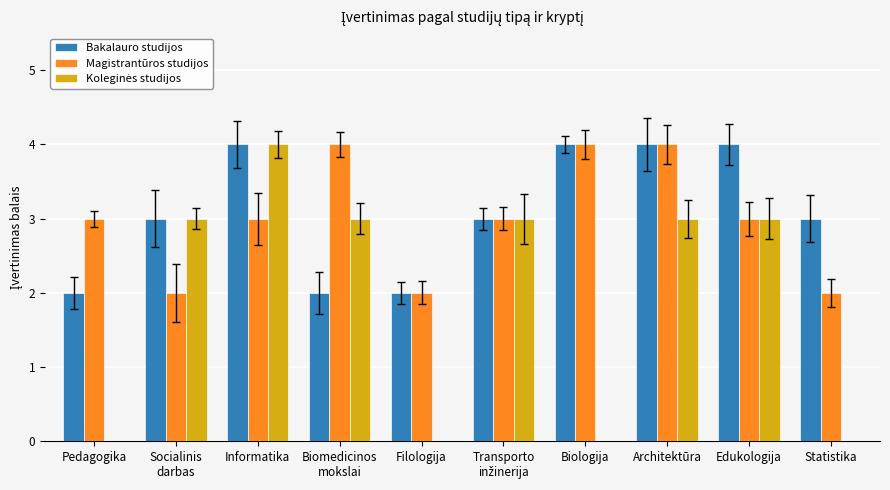

Rank the series by their average value, from highest to lowest.

Bakalauro studijos, Magistrantūros studijos, Koleginės studijos